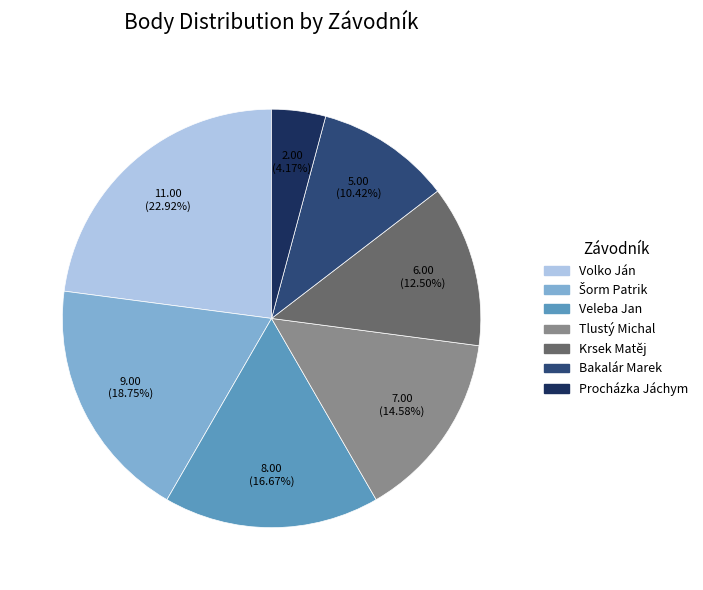

To the nearest percent, what portion does Veleba Jan represent?

17%